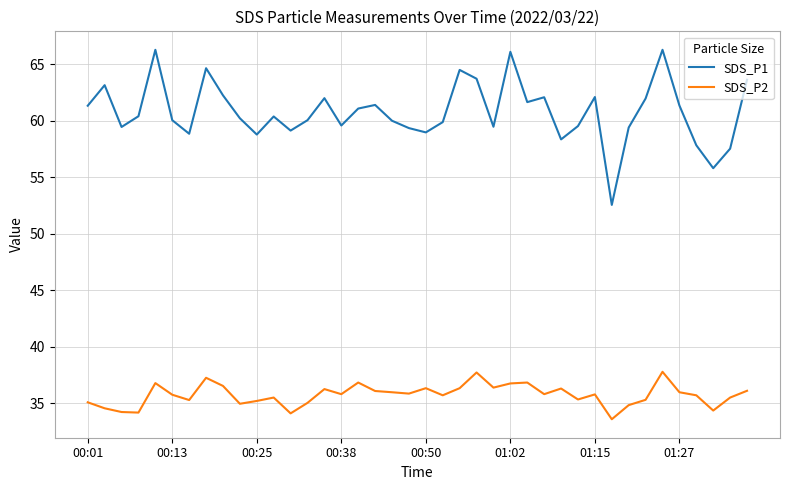

Rank the series by their average value, from lowest to highest.

SDS_P2, SDS_P1